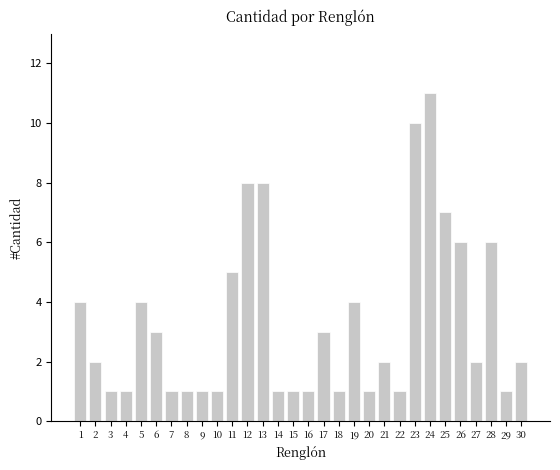

Reading left to right, what are all the values shown in this chart?

4	2	1	1	4	3	1	1	1	1	5	8	8	1	1	1	3	1	4	1	2	1	10	11	7	6	2	6	1	2